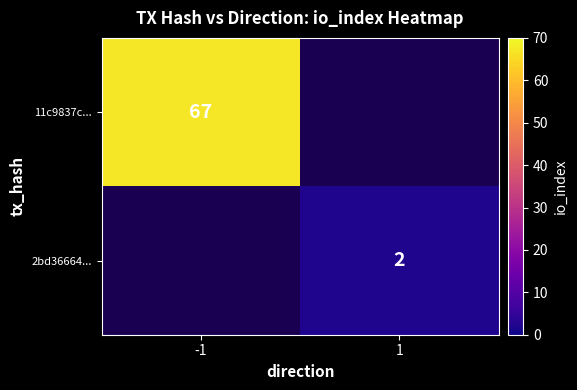

At how many categories does at least one series exceed 36?

1